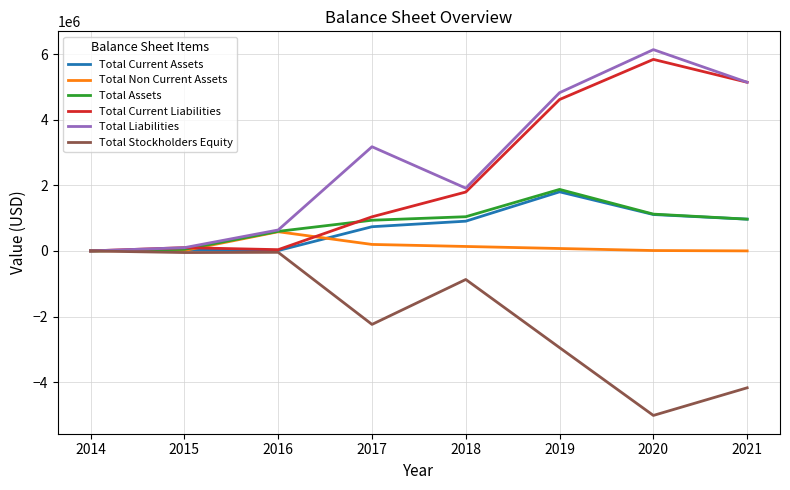

Count the number of categories in the chart.

8